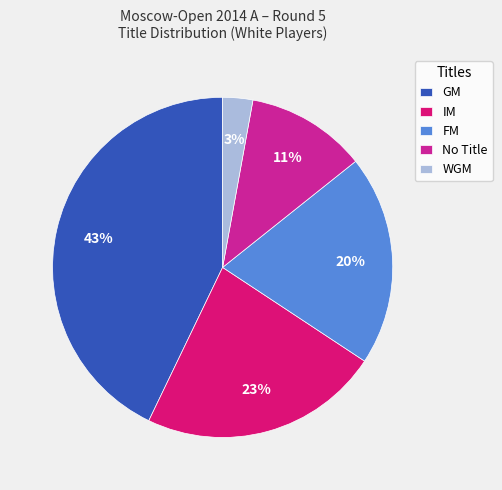

To the nearest percent, what percentage of the pie is GM?

43%